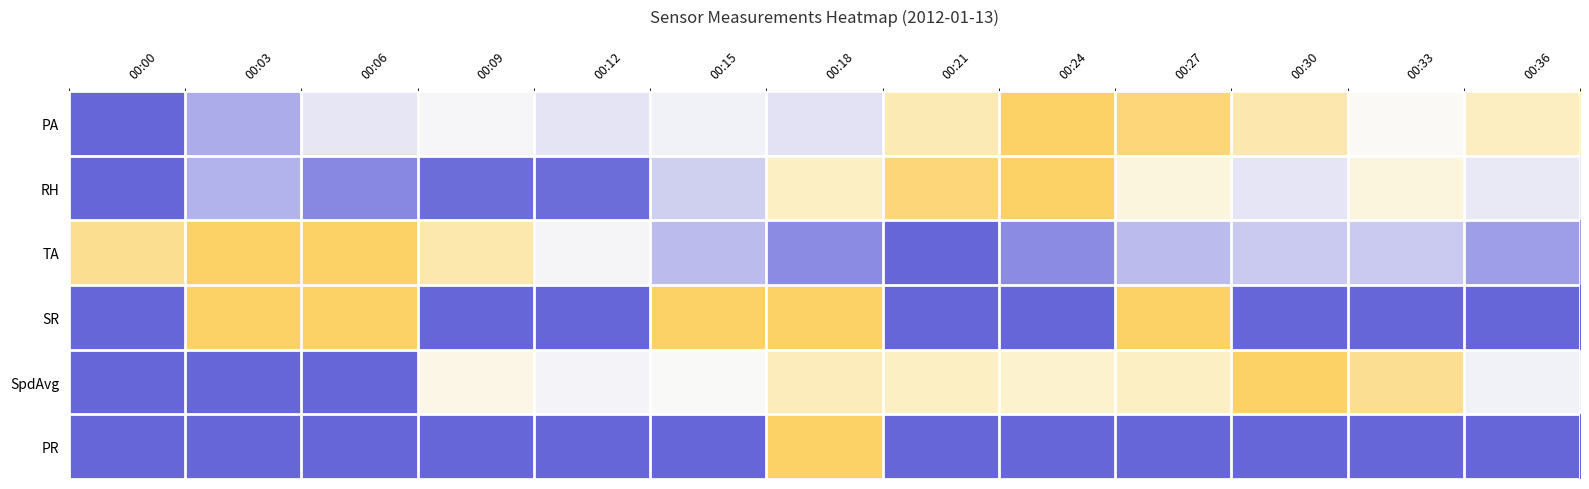

What is the greatest value displayed?

1.0